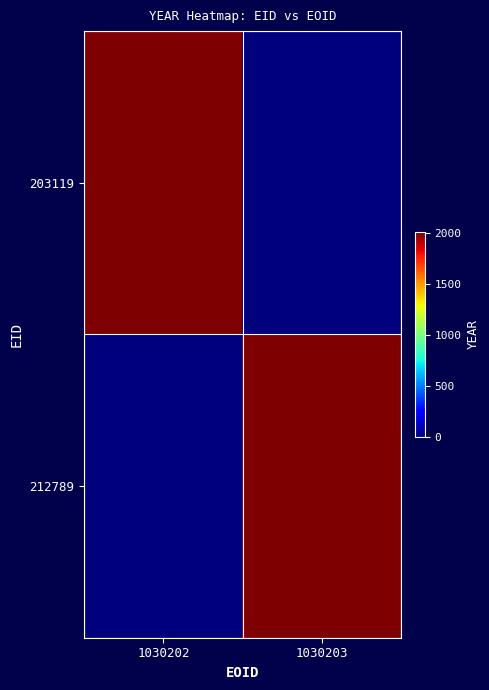

At 1030202, list the series in order from smallest to largest.

212789, 203119